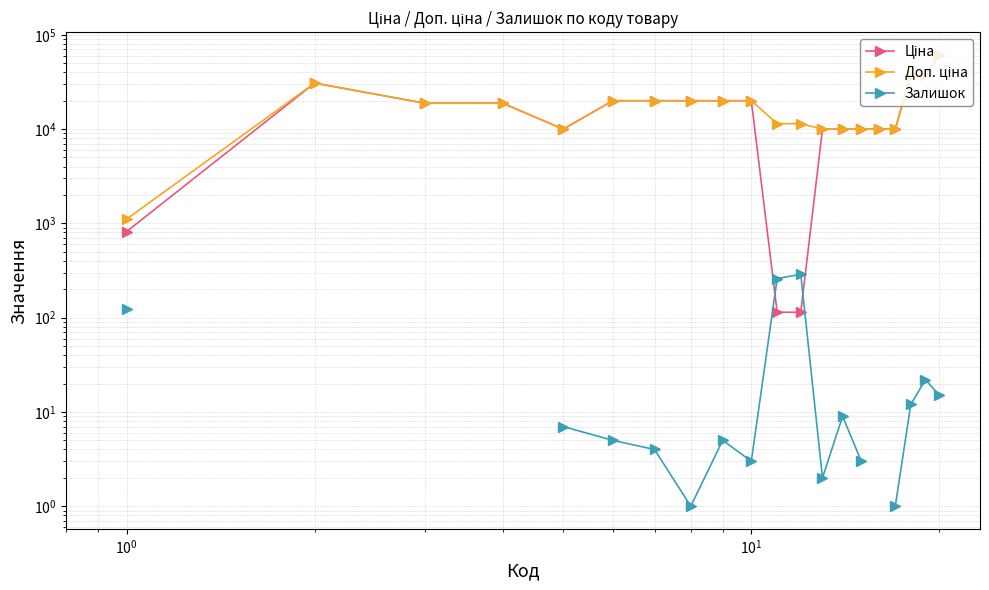

Is the value of Доп. ціна at 9 greater than the value of Ціна at 8?

No